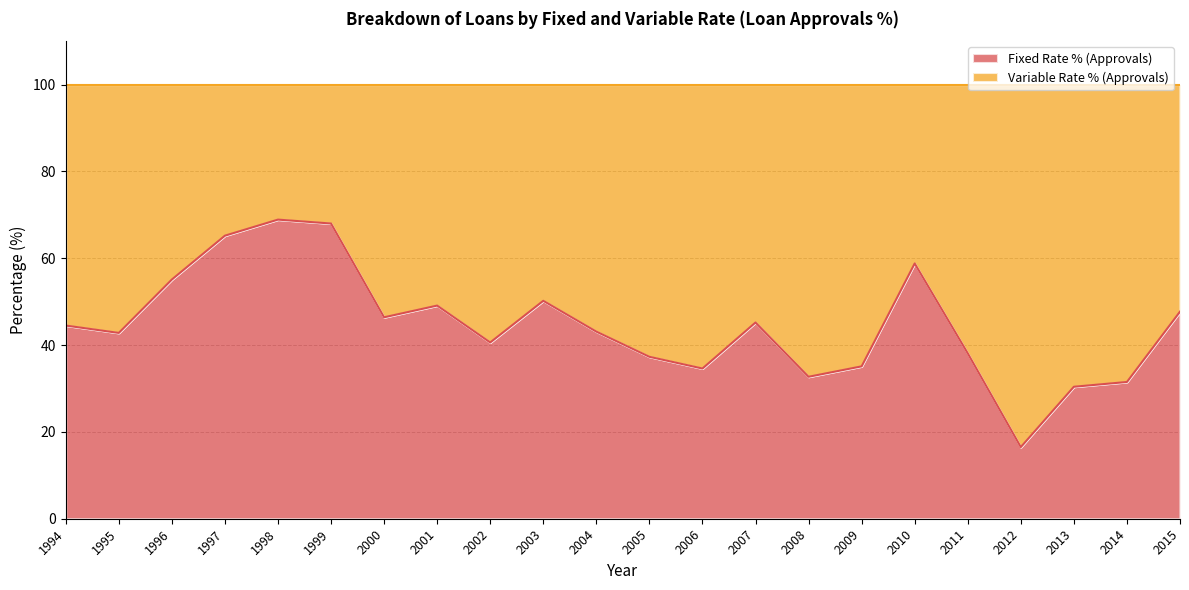

Reading left to right, extract all data points from this chart.

1994=44.5	1995=42.8	1996=55.1	1997=65.2	1998=68.9	1999=68.0	2000=46.4	2001=49.1	2002=40.6	2003=50.2	2004=43.1	2005=37.3	2006=34.6	2007=45.2	2008=32.7	2009=35.1	2010=58.8	2011=38.1	2012=16.5	2013=30.4	2014=31.5	2015=47.7